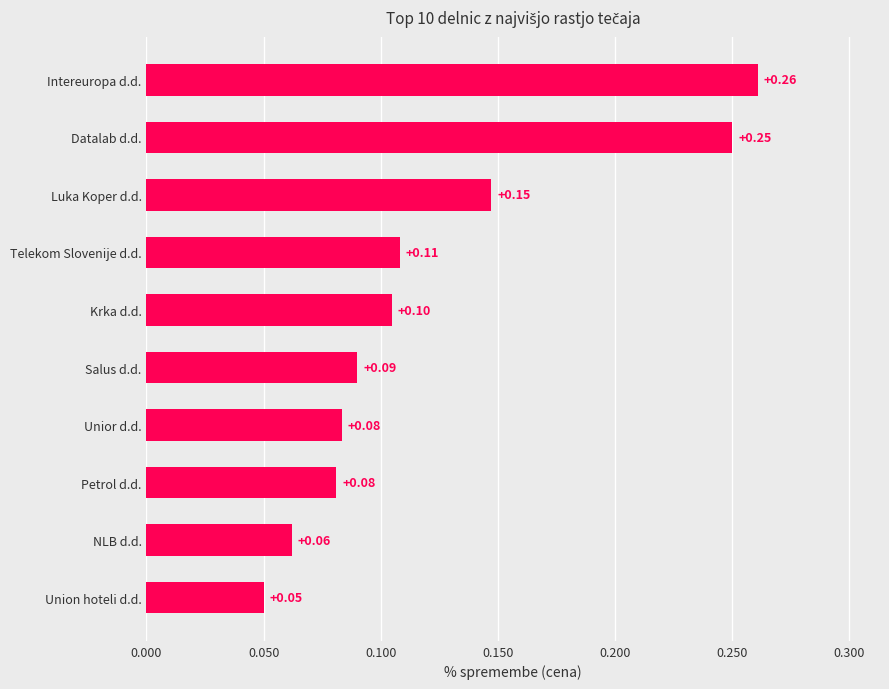

What is the sum of all values?

1.2